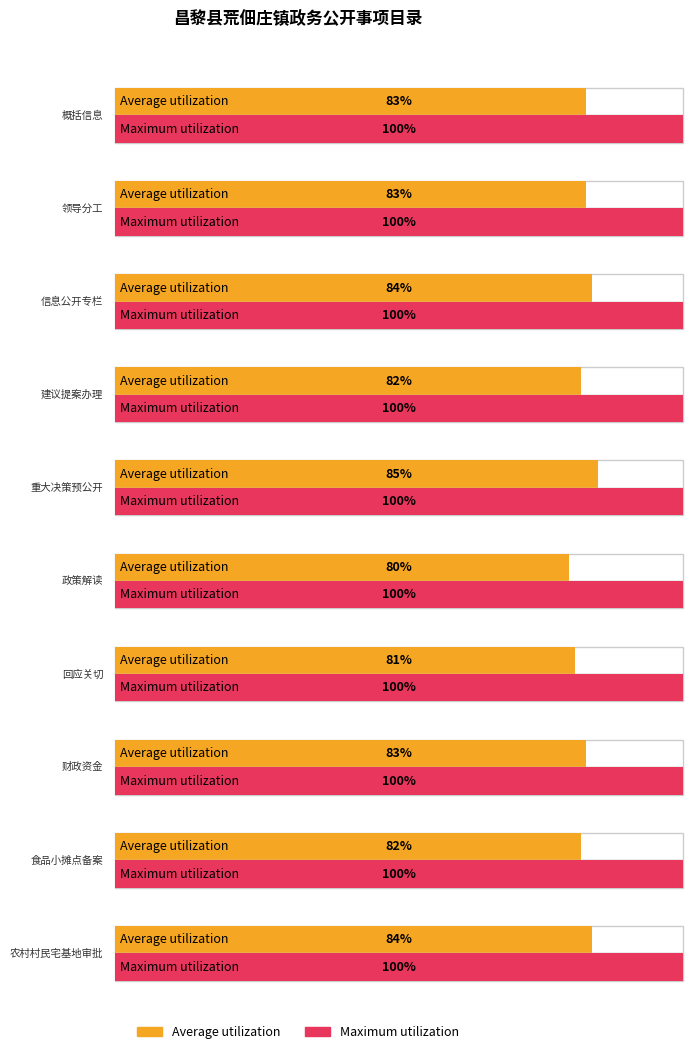

What is the label of the 10th bar from the left?

农村村民宅基地审批